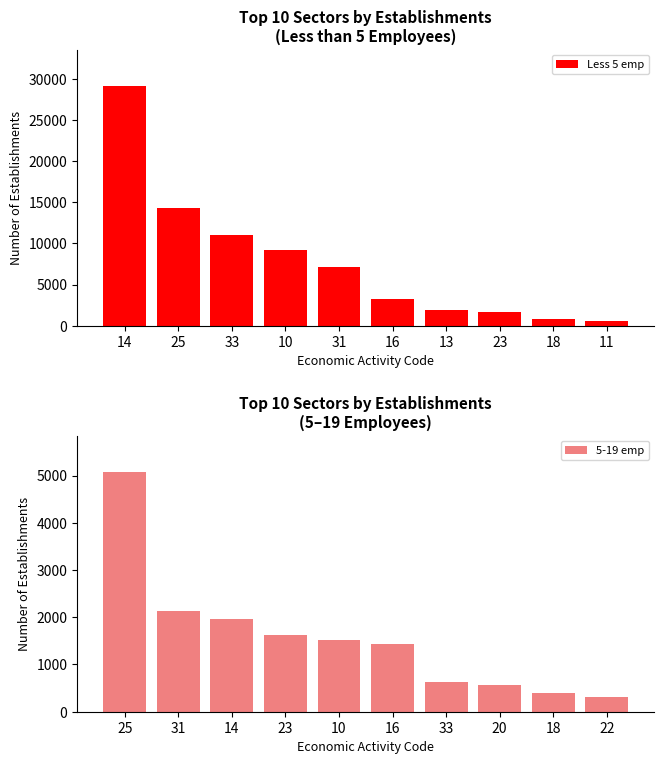

What is the sum of the Less 5 emp values at 16 and 23?

4947